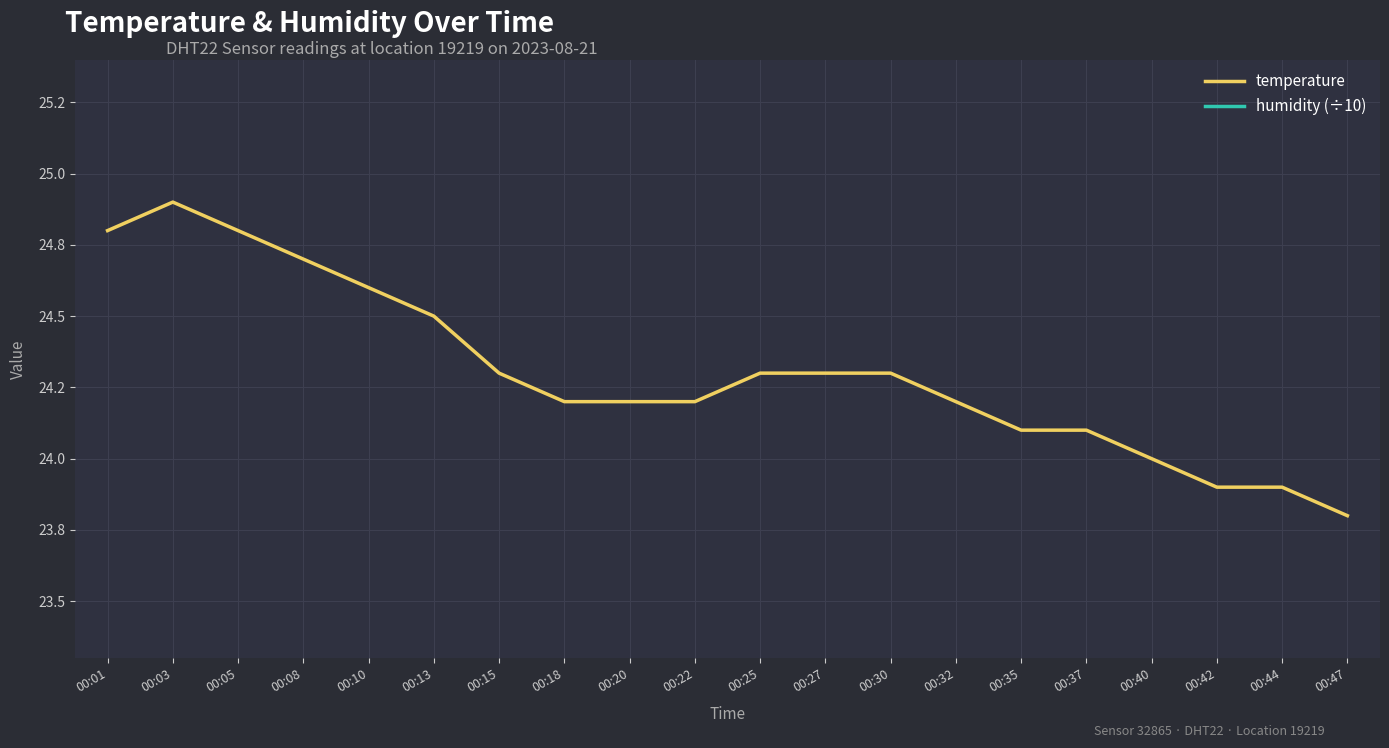

What is the minimum value shown in the chart?

10.0